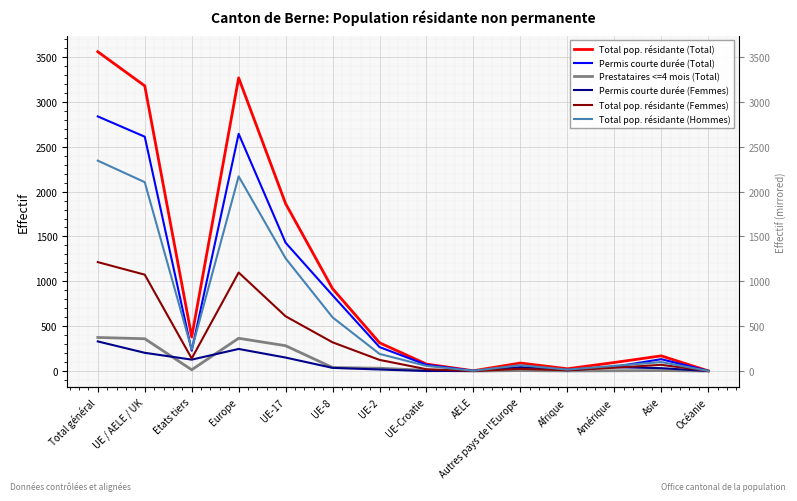

In Prestataires <=4 mois (Total), how many points are higher than both neighbors (excluding endpoints)?

3